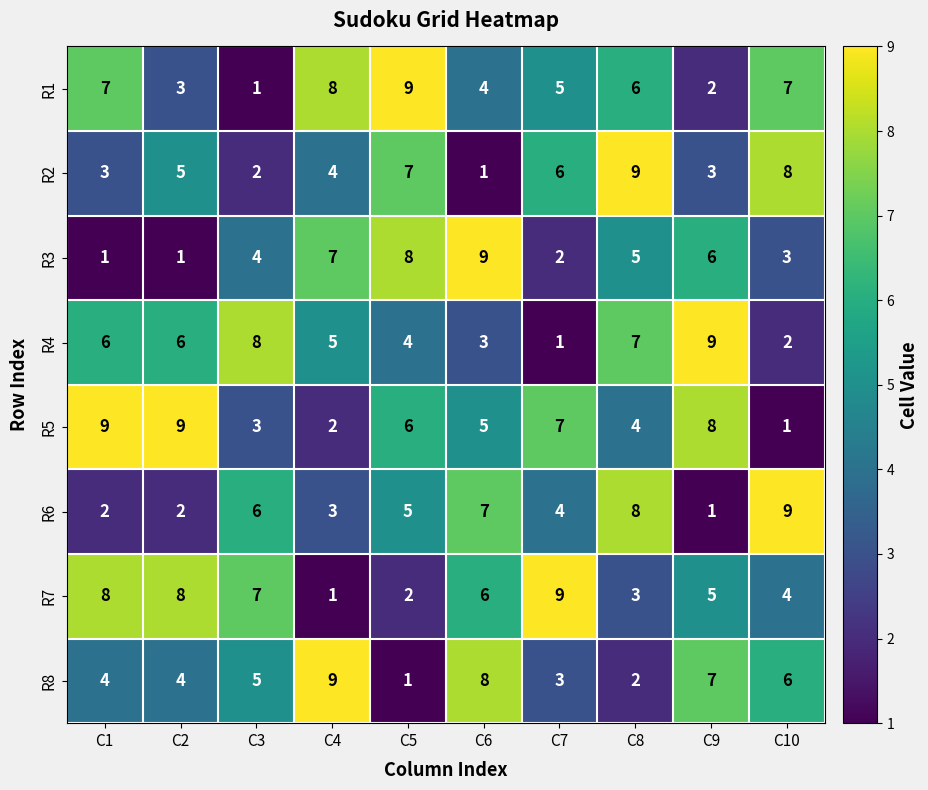

At C6, list the series in order from smallest to largest.

R2, R4, R1, R5, R7, R6, R8, R3